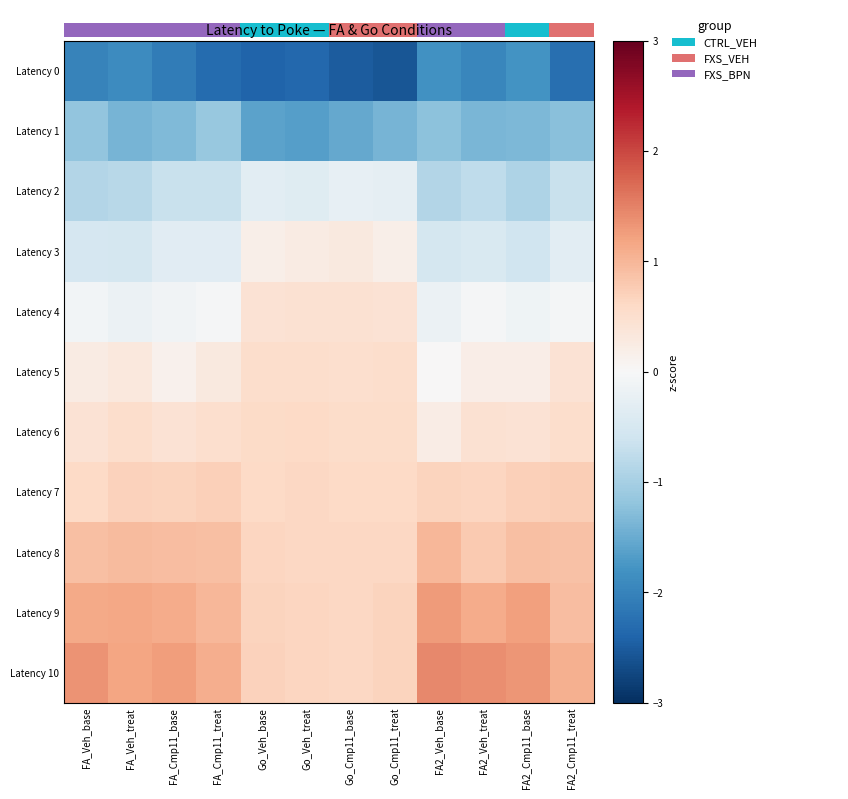

What is the maximum value for Latency 1?

-1.1